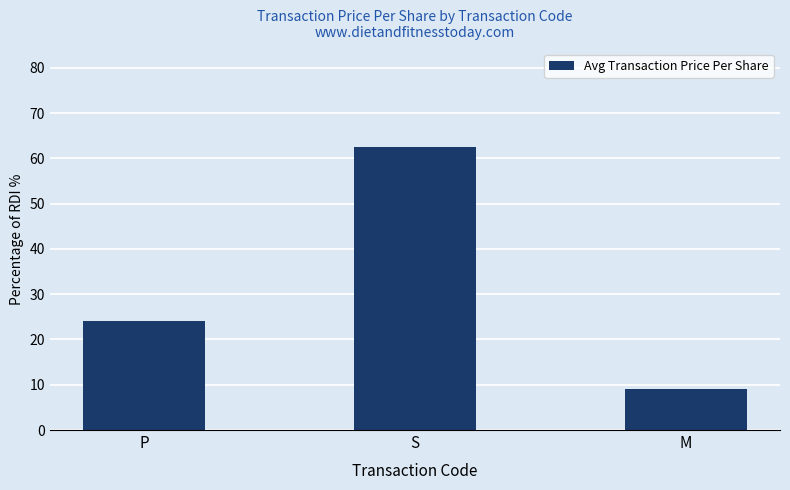

The chart shows a value of 2.5 at M. True or false?

False